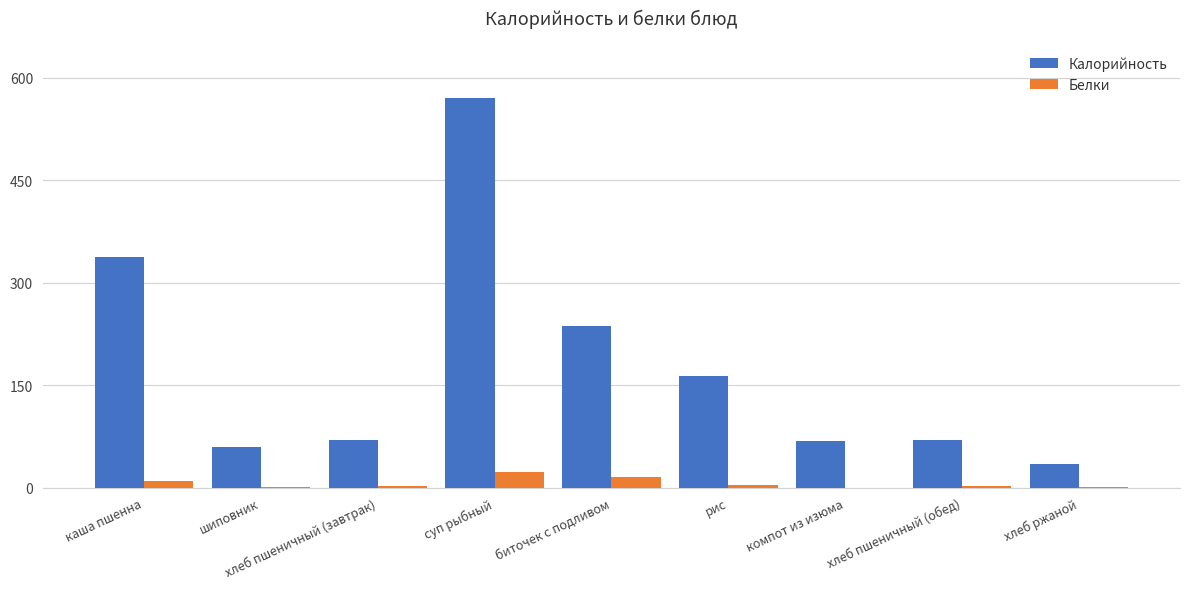

What are all the series names shown in the legend?

Калорийность, Белки